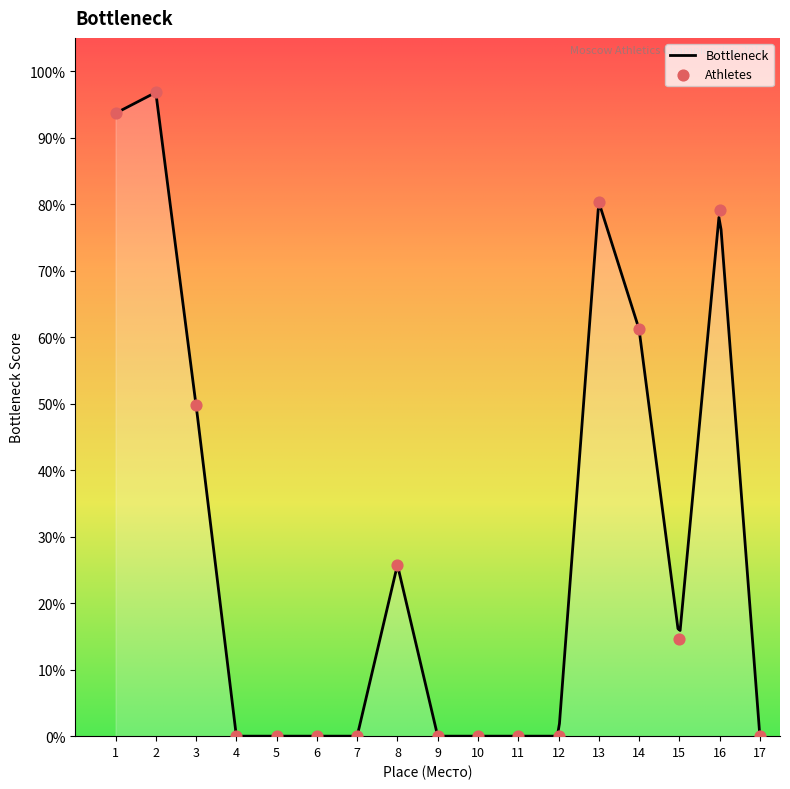

Between 8 and 3, which is larger?

3